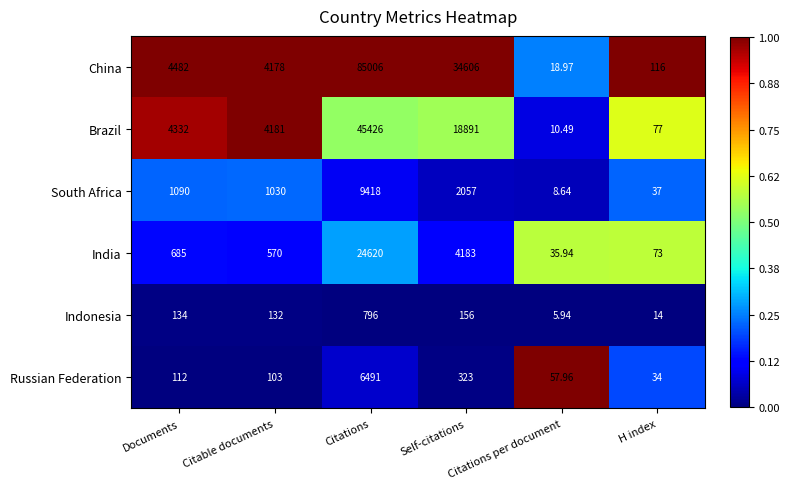

Which series changed the most between Citable documents and H index?

Brazil